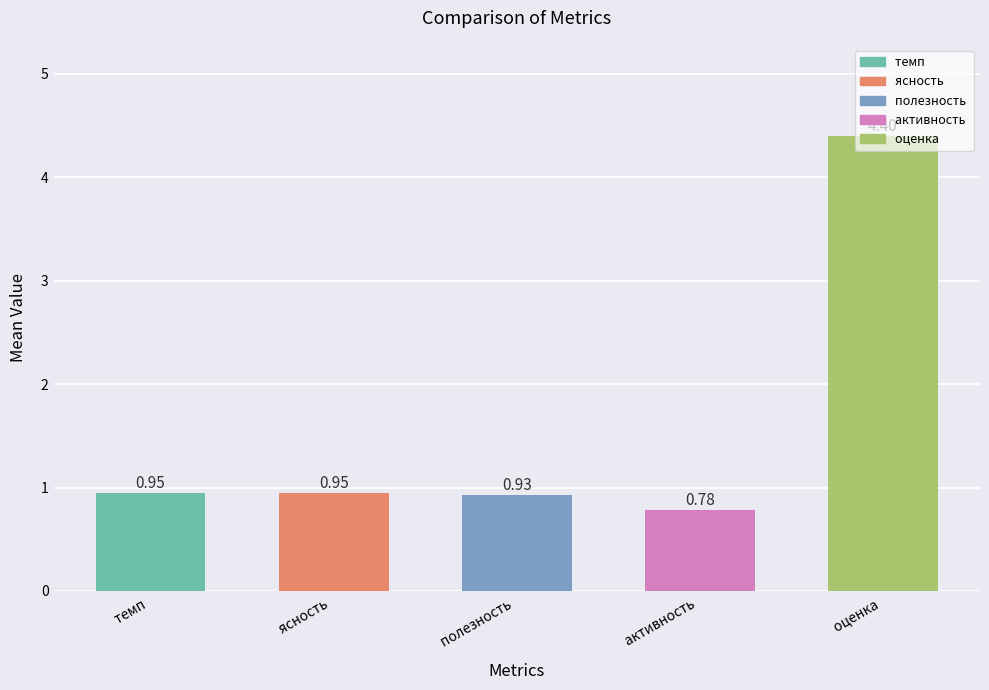

Count the number of data series in this chart.

1